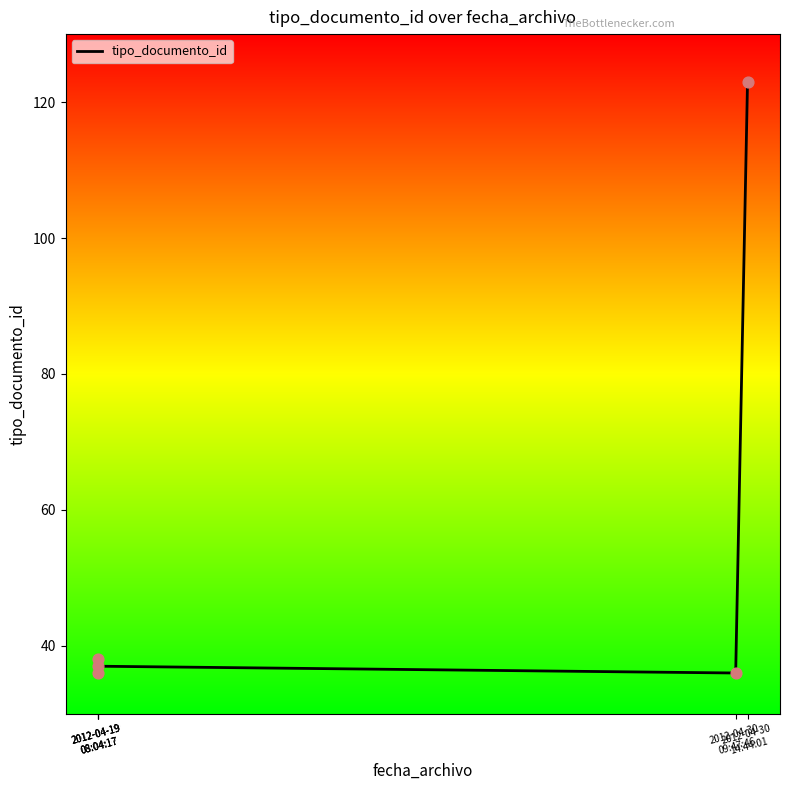

Which has a higher value, 2012-04-30
09:47:46 or 2012-04-19
08:04:17?

2012-04-19
08:04:17